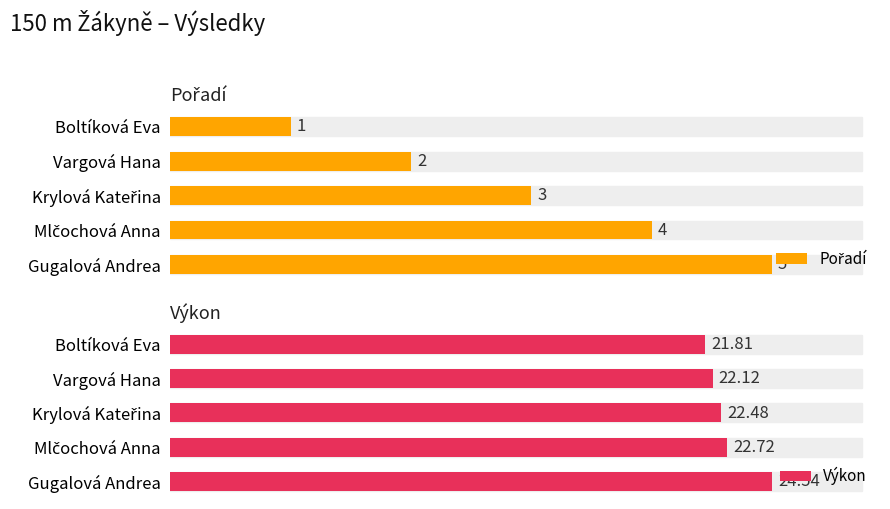

Reading right to left, list all the values displayed in this chart.

Pořadí: 4=5.0	3=4.0	2=3.0	1=2.0	0=1.0
Výkon: 4=24.5	3=22.7	2=22.5	1=22.1	0=21.8